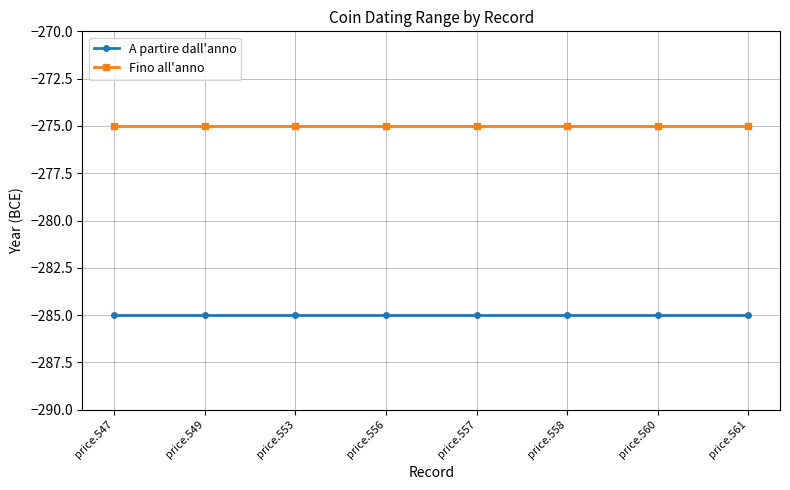

The value of A partire dall'anno at price.547 is -285. True or false?

True